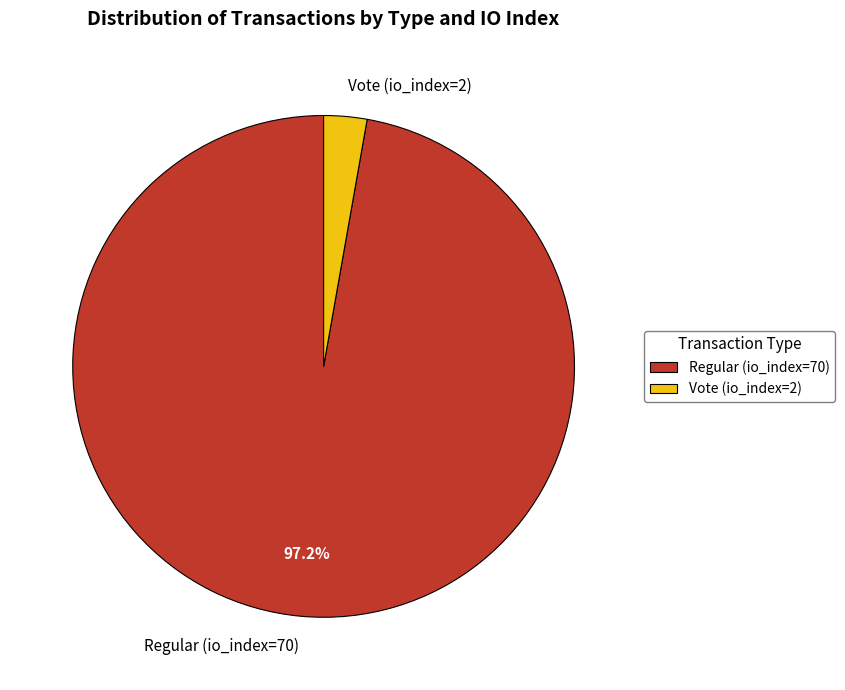

Does Regular (io_index=70) account for over 50% of the chart?

Yes